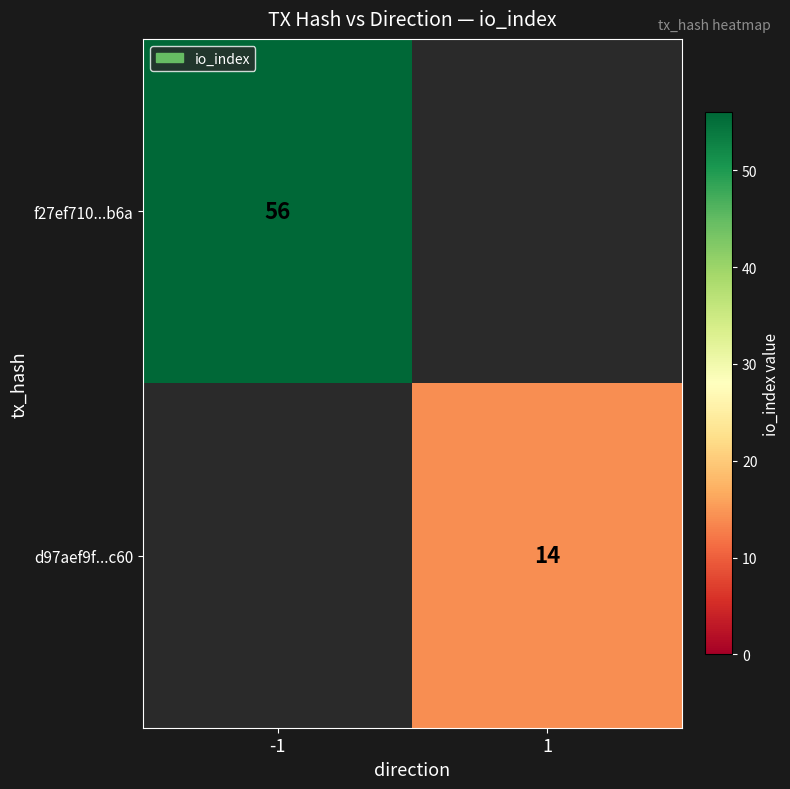

Is it true that f27ef710...b6a equals 22 at -1?

False